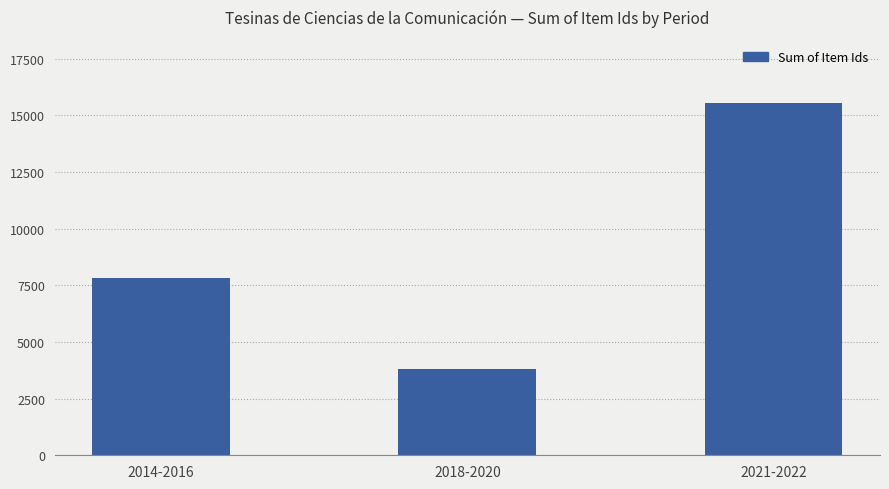

What is the average value?

9058